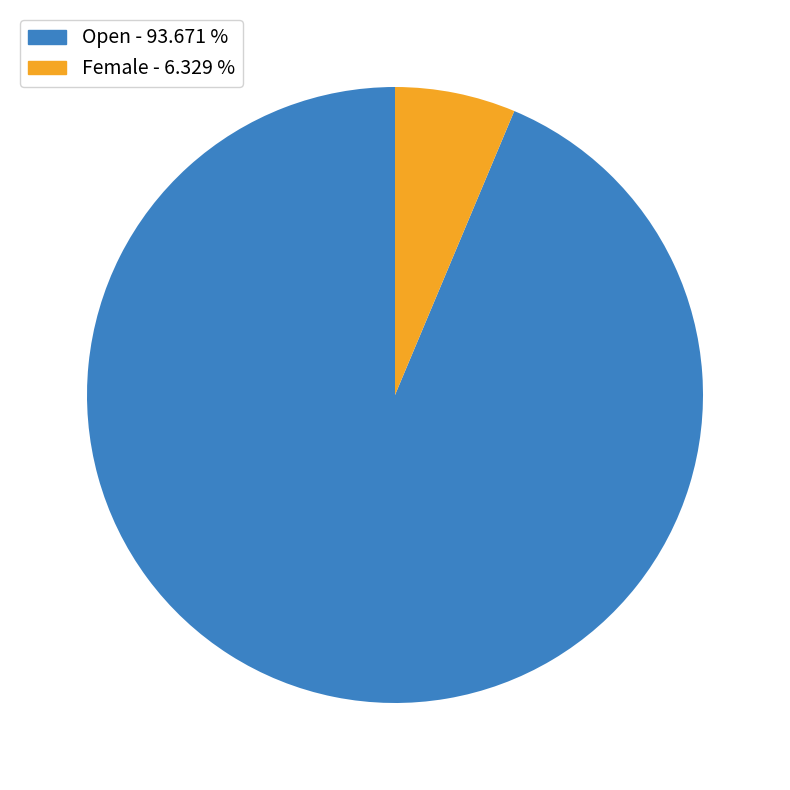

Do Female and Open together represent more than half of the pie?

Yes